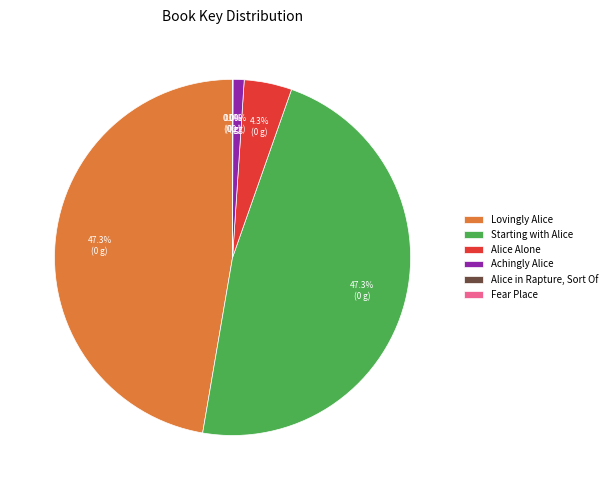

To the nearest percent, what is the combined percentage of Lovingly Alice and Achingly Alice?

48%